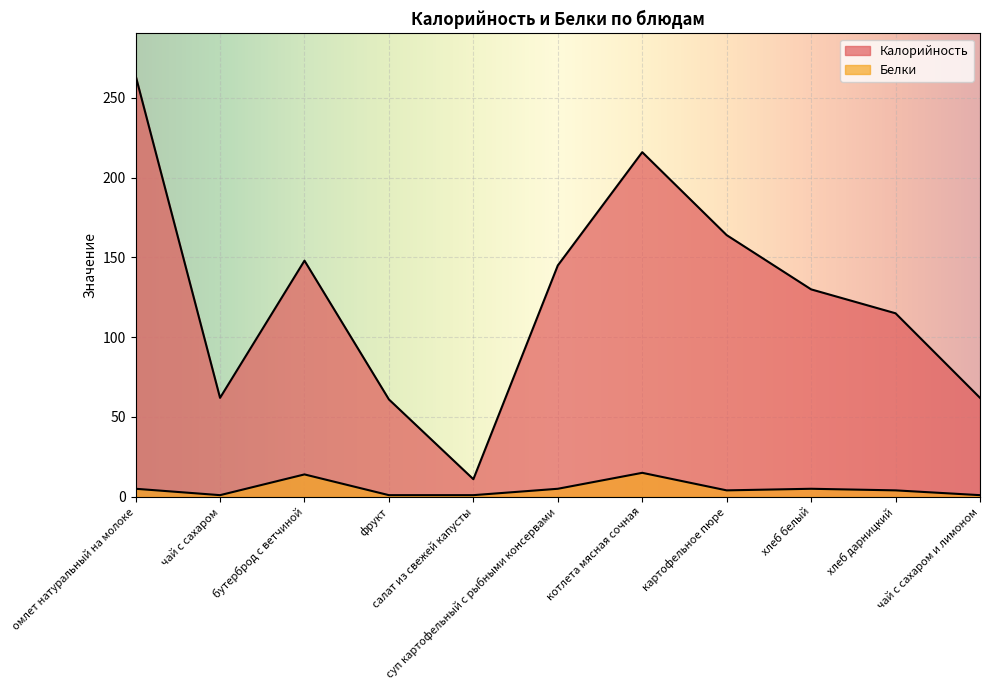

What is the value of the Калорийность point at the 3rd from the left?

148